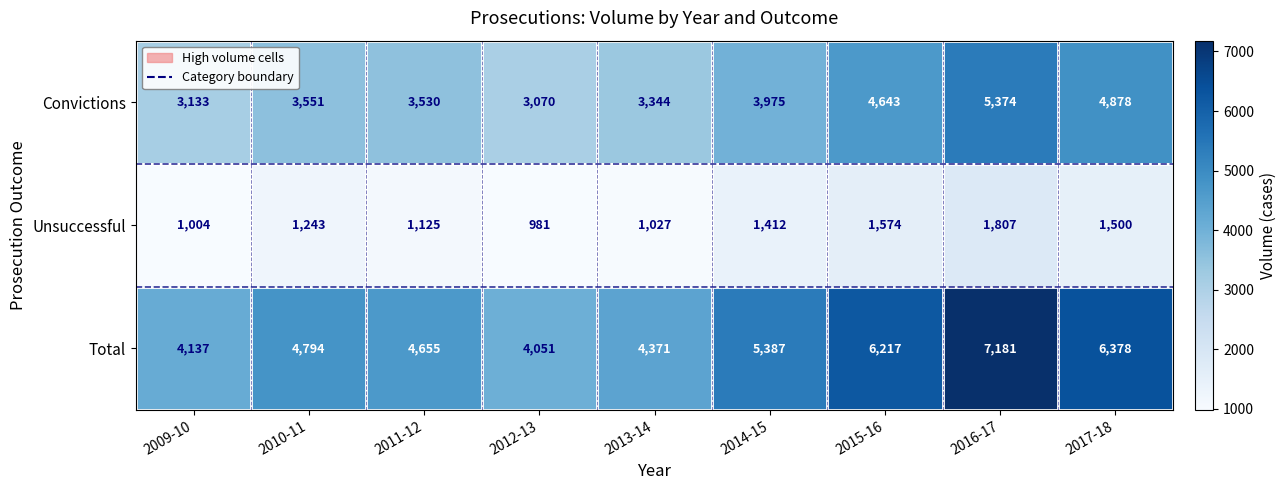

Reading right to left, transcribe all the data shown in this chart.

Convictions: 4878	5374	4643	3975	3344	3070	3530	3551	3133
Unsuccessful: 1500	1807	1574	1412	1027	981	1125	1243	1004
Total: 6378	7181	6217	5387	4371	4051	4655	4794	4137